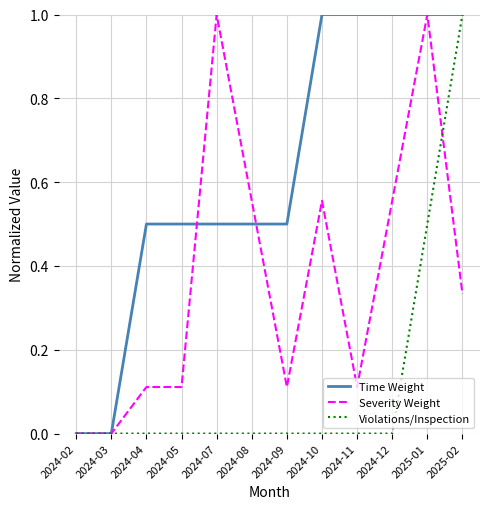

What is the difference between the maximum and minimum values in the Severity Weight series?

1.0